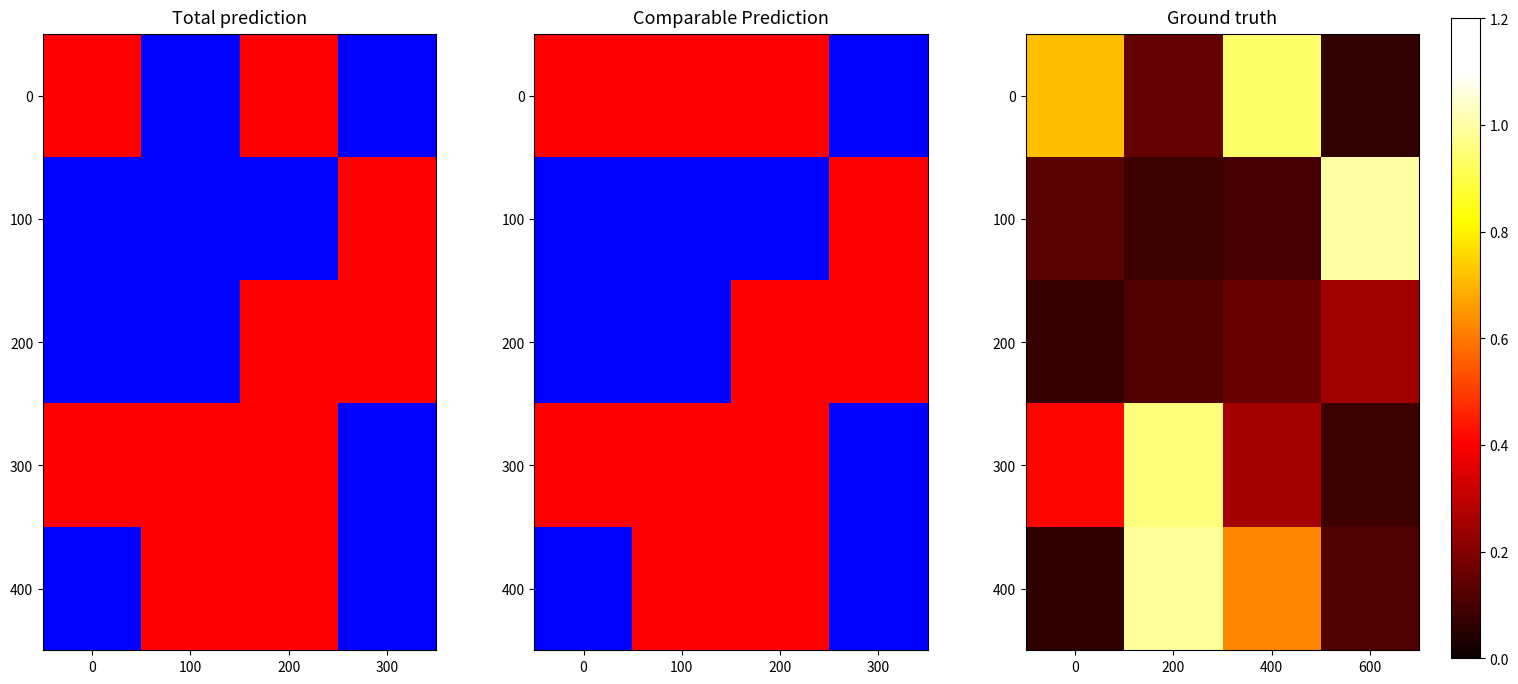

What is the greatest value displayed?

1.0